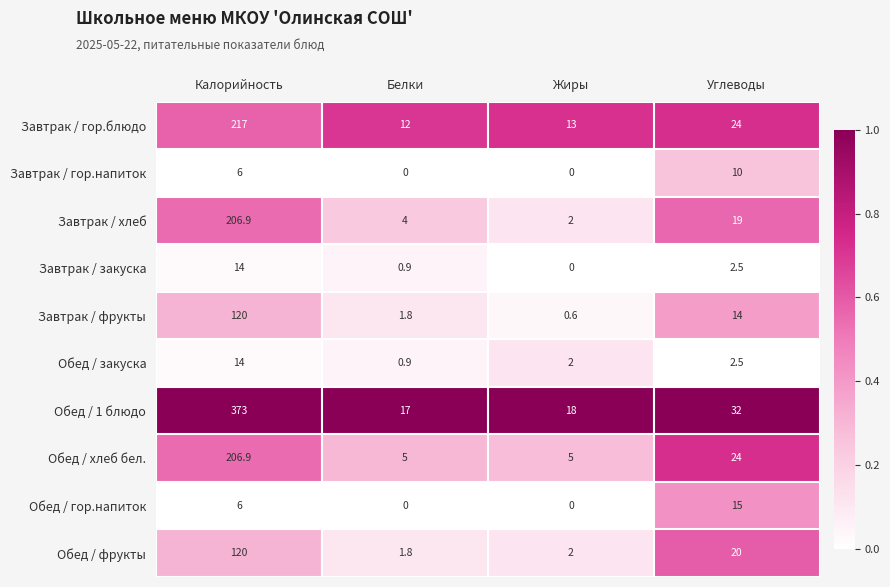

Which series has the largest total across all categories?

Обед / 1 блюдо